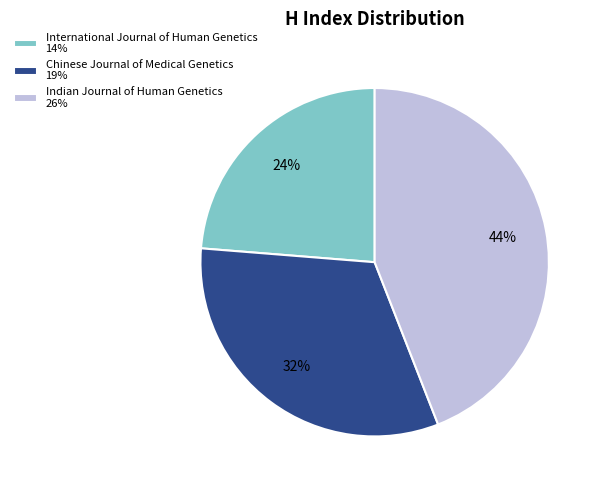

To the nearest percent, what is the difference between the Chinese Journal of Medical Genetics and Indian Journal of Human Genetics slice percentages?

12%